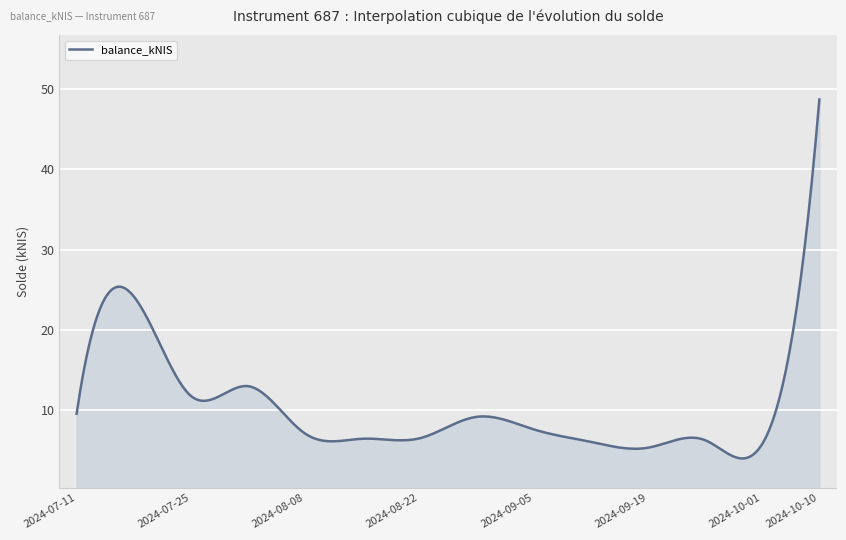

What is the difference between the maximum and minimum values?

44.8